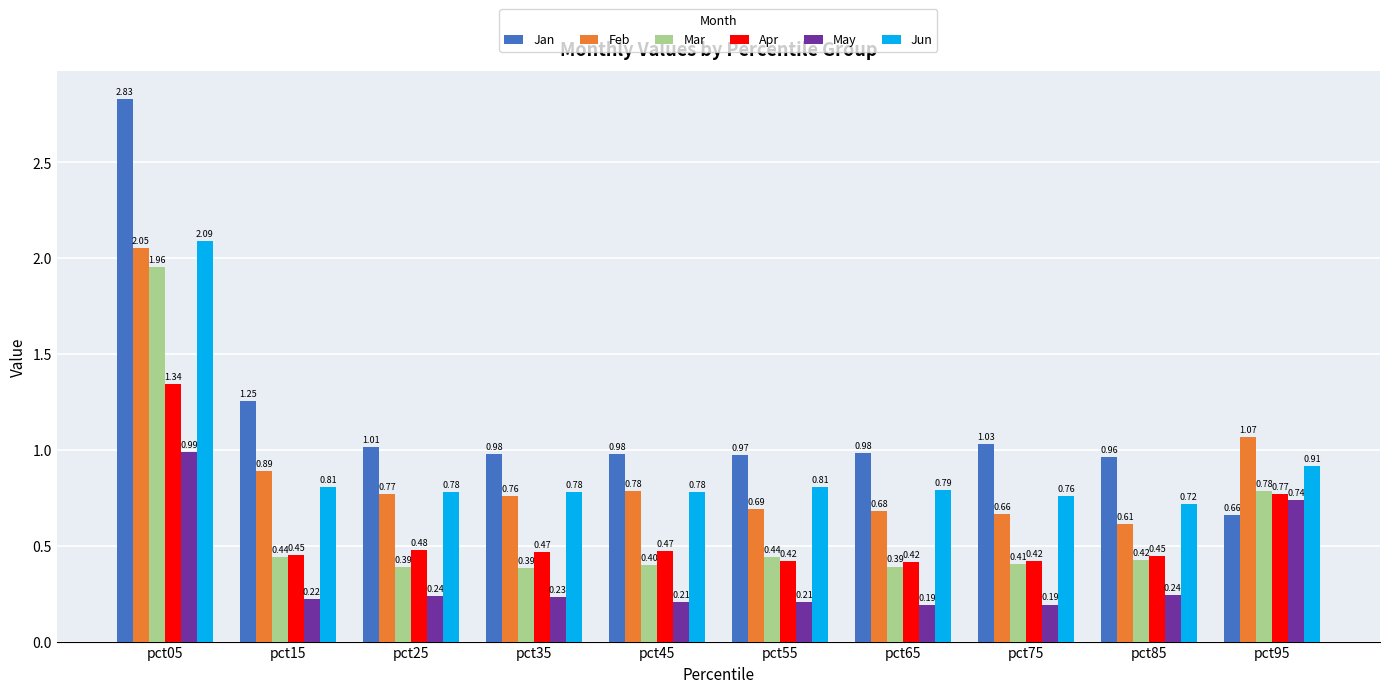

Which series has the widest spread of values?

Jan